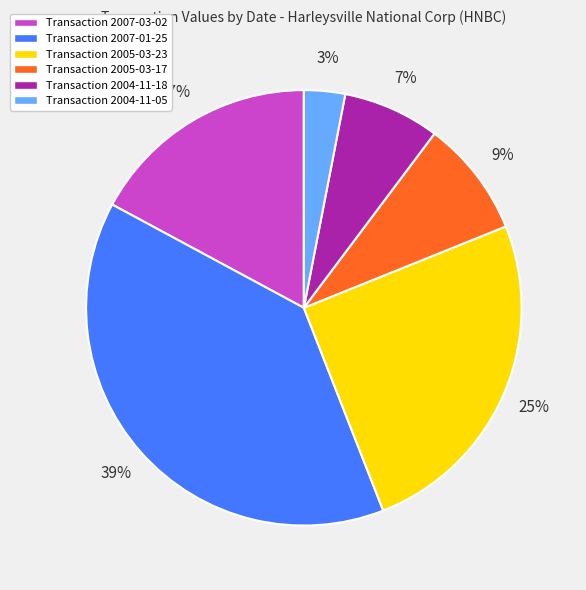

Between Transaction 2004-11-05 and Transaction 2004-11-18, which is larger?

Transaction 2004-11-18